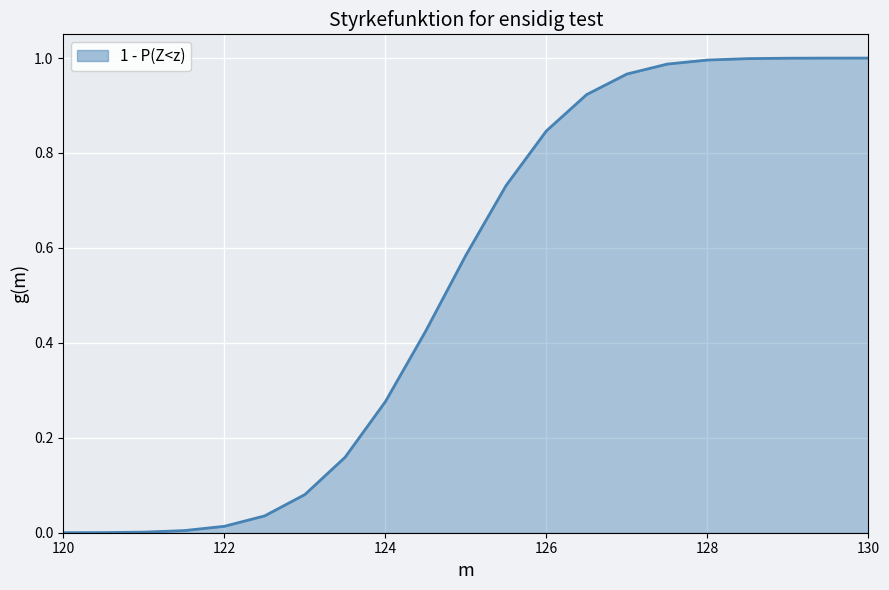

How many lines are shown in the chart?

1